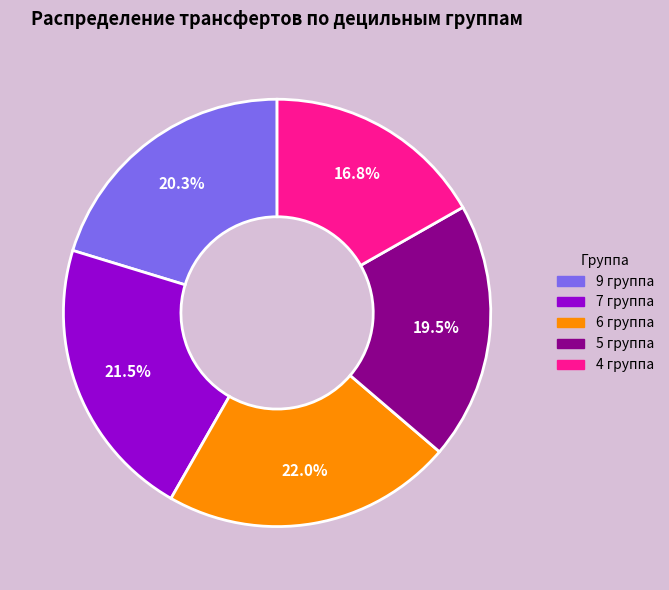

Between 4 группа and 7 группа, which is larger?

7 группа